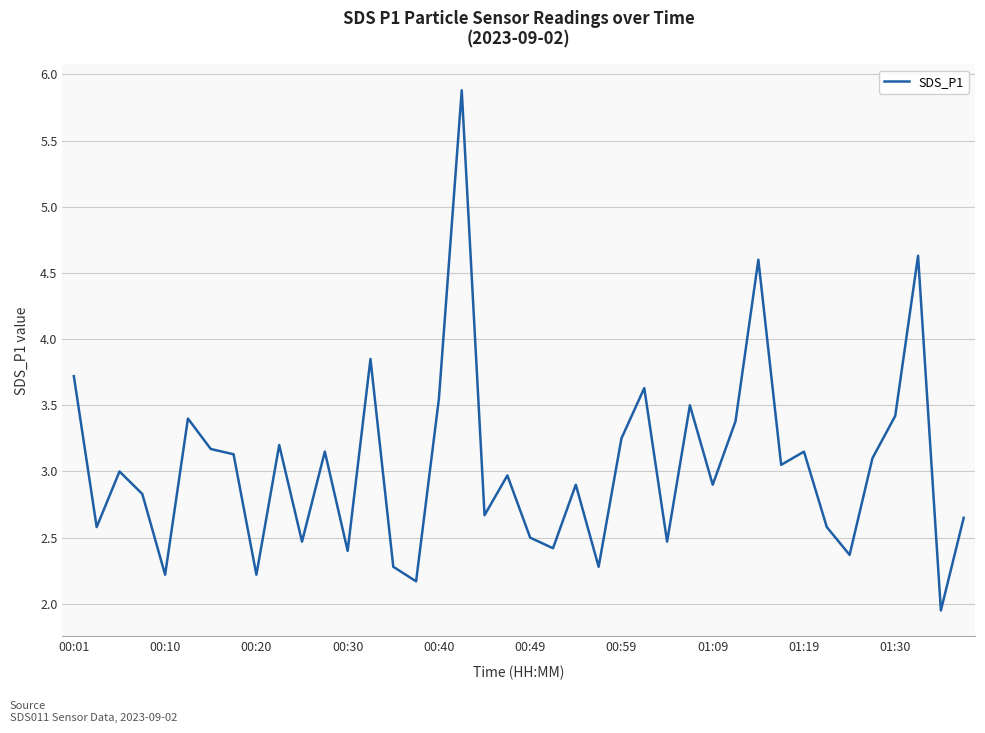

What is the label of the 1st point from the left?

00:01